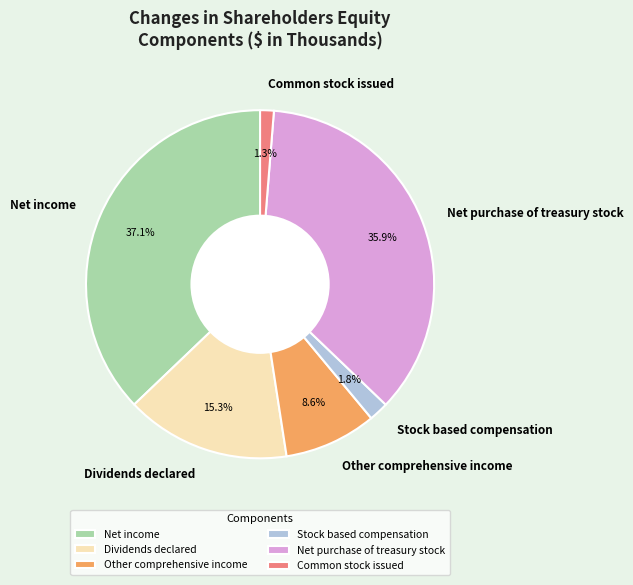

What is the ratio of the value at Net purchase of treasury stock to the value at Net income?

1.0